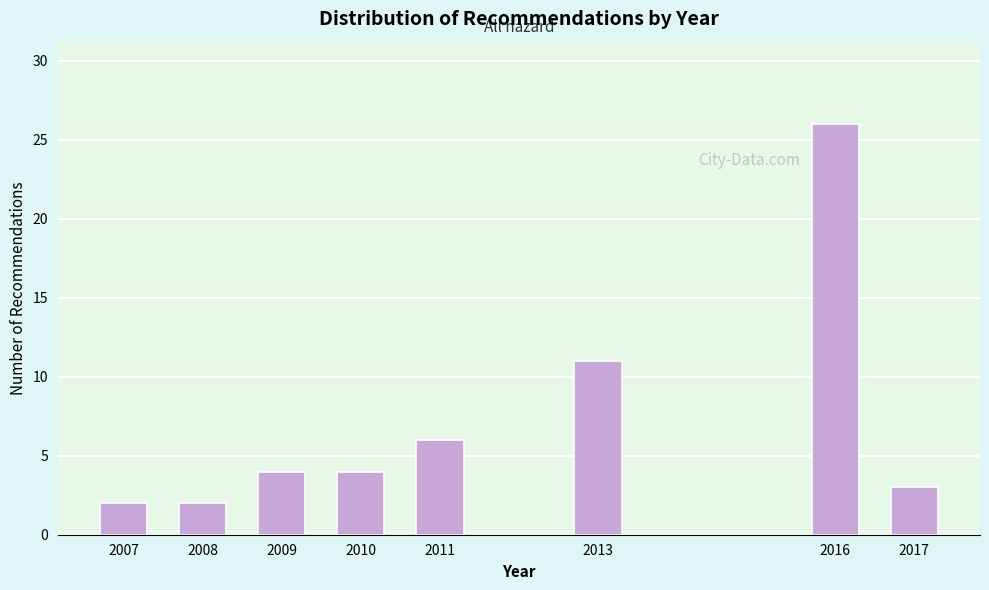

Reading left to right, list all the values displayed in this chart.

2	2	4	4	6	11	26	3